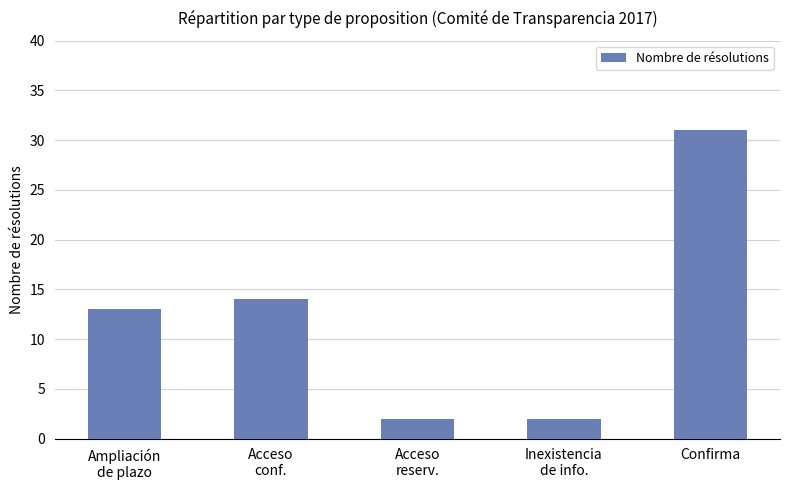

What value does the data have at Acceso
conf.?

14